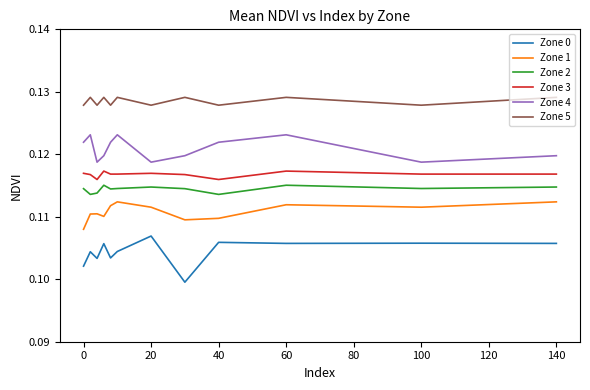

How many lines are shown in the chart?

6